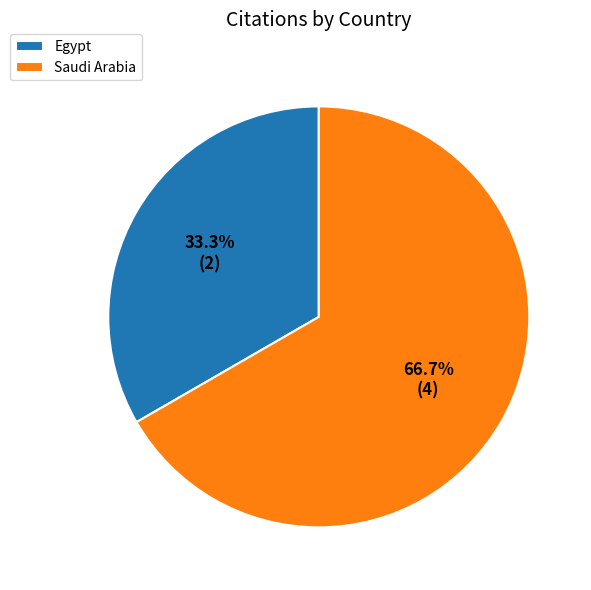

Does Egypt represent more than half of the total?

No